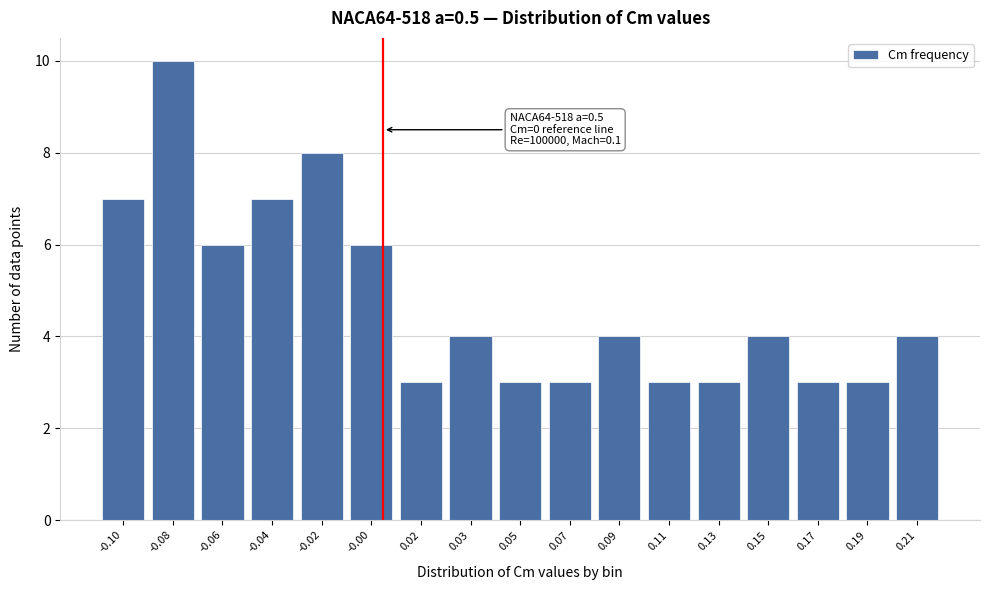

Reading left to right, extract all data points from this chart.

-0.10=7	-0.08=10	-0.06=6	-0.04=7	-0.02=8	-0.00=6	0.02=3	0.03=4	0.05=3	0.07=3	0.09=4	0.11=3	0.13=3	0.15=4	0.17=3	0.19=3	0.21=4